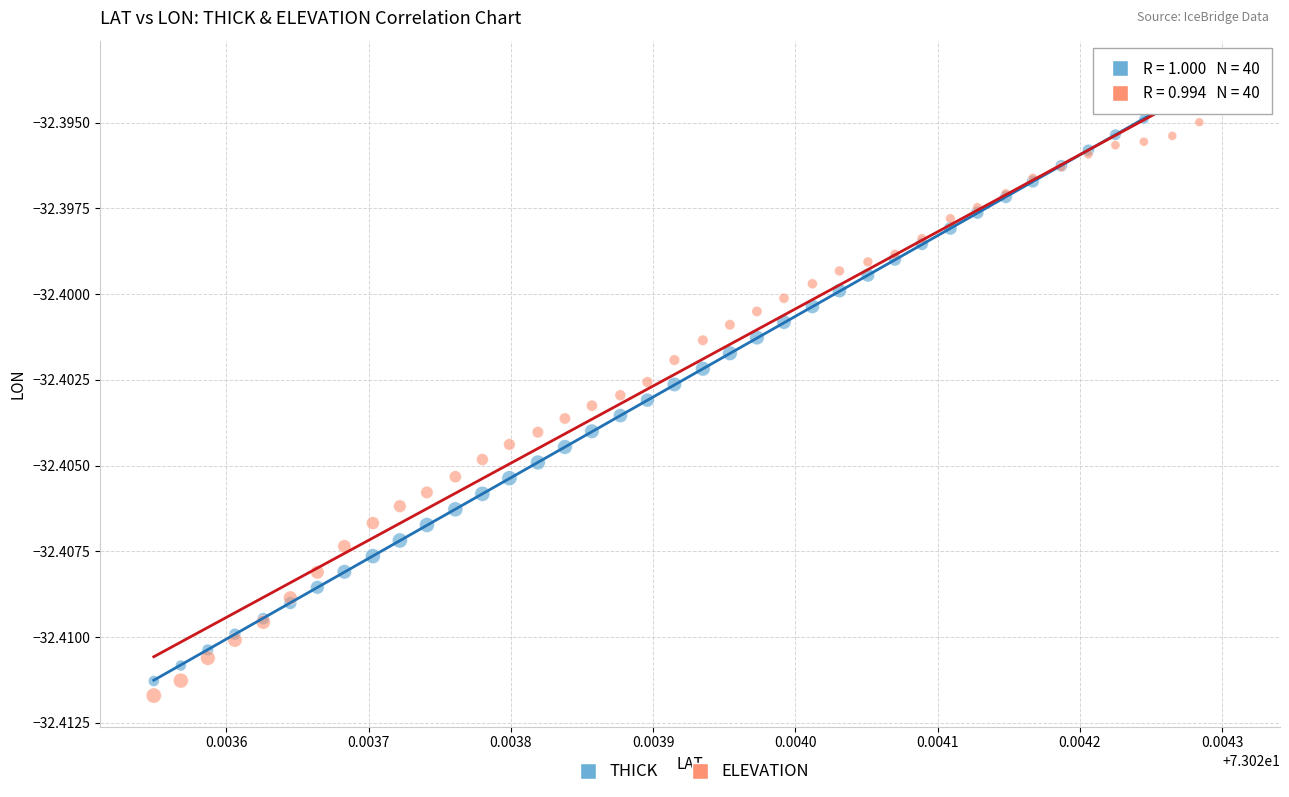

Which series reaches the maximum Y coordinate?

THICK